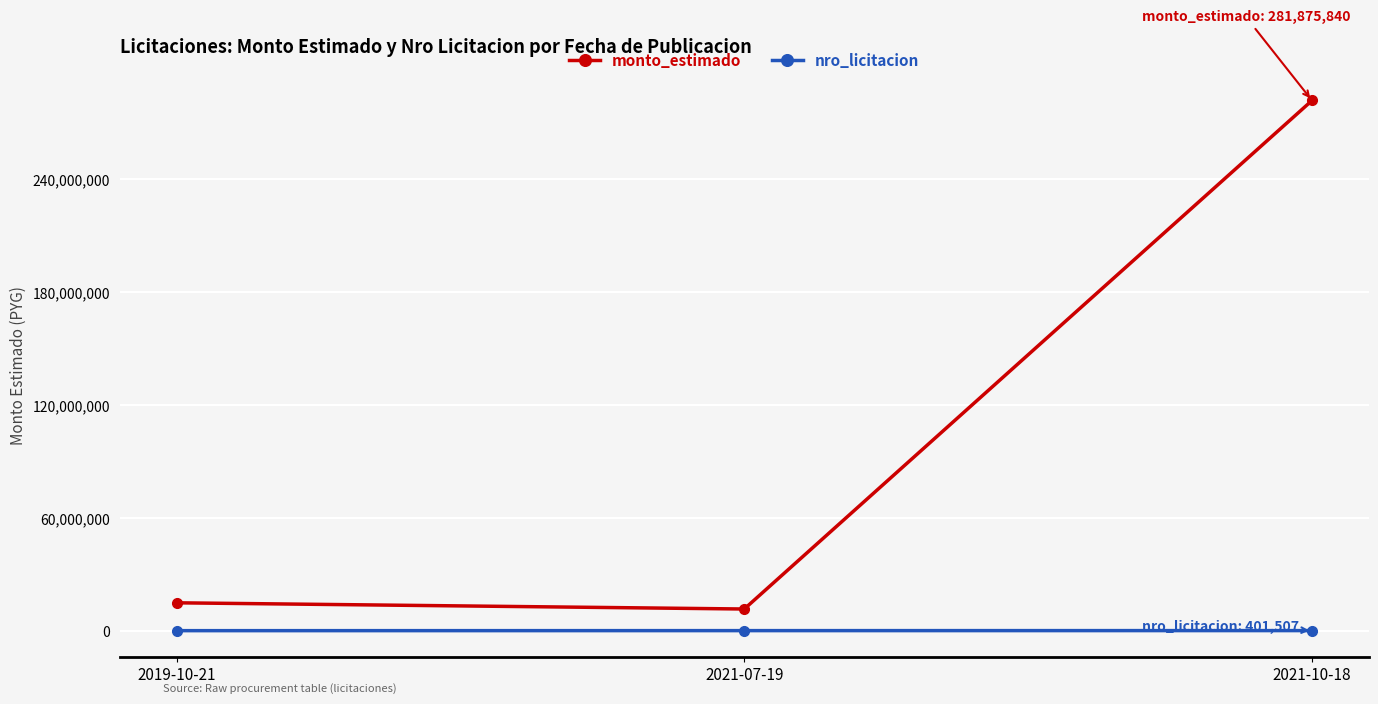

How many categories are shown in the chart?

3